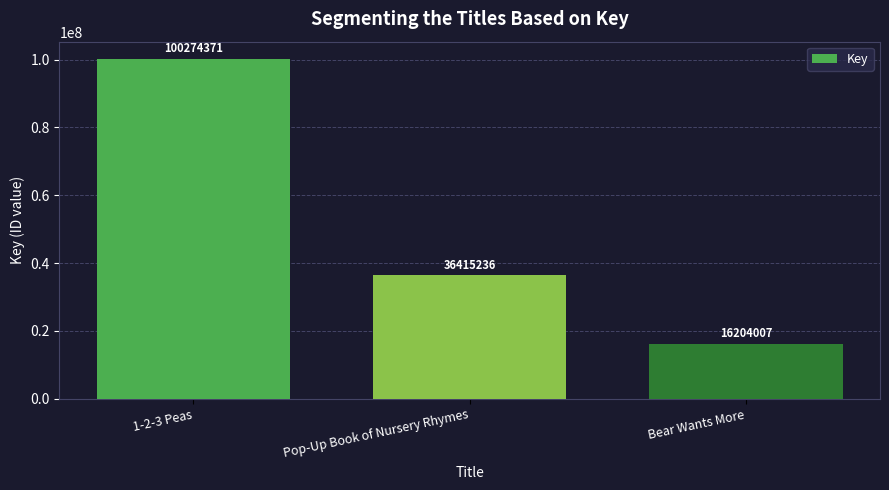

True or false: the data shows 100274371 at 1-2-3 Peas.

True